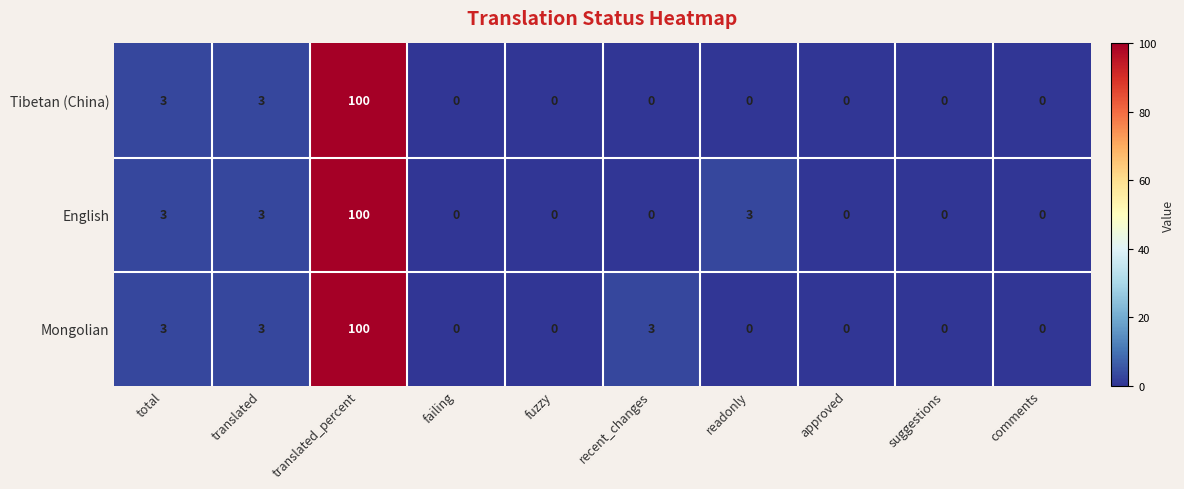

What is the sum of the English values at translated and recent_changes?

3